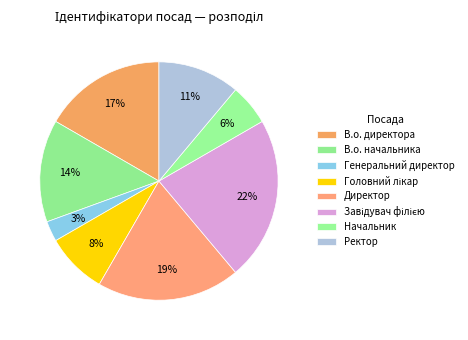

To the nearest percent, what is the difference between the В.о. директора and Ректор slice percentages?

6%